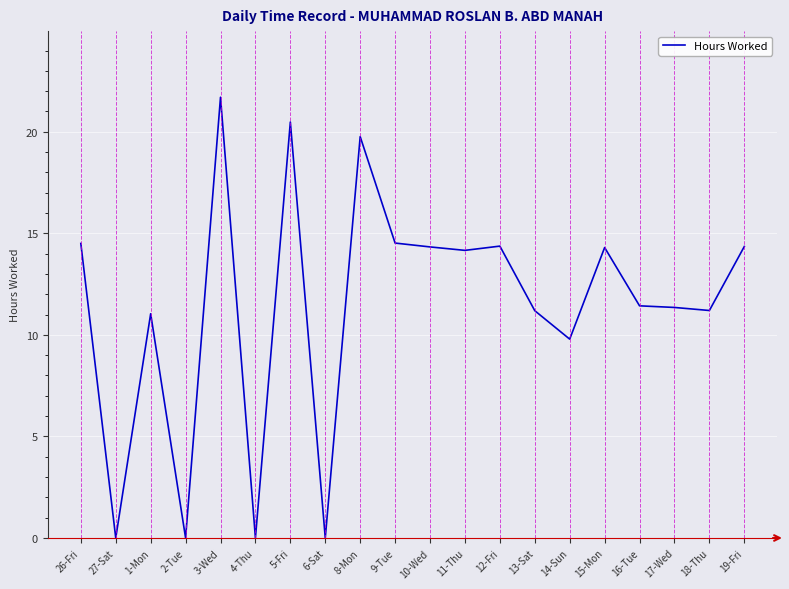

What position from the left is 19-Fri?

20